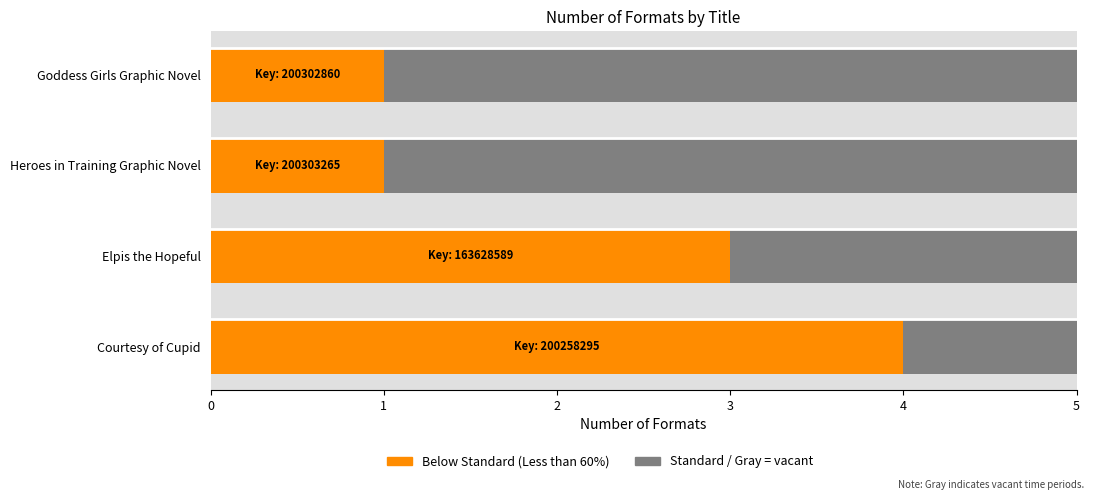

Does the chart contain stacked bars?

No